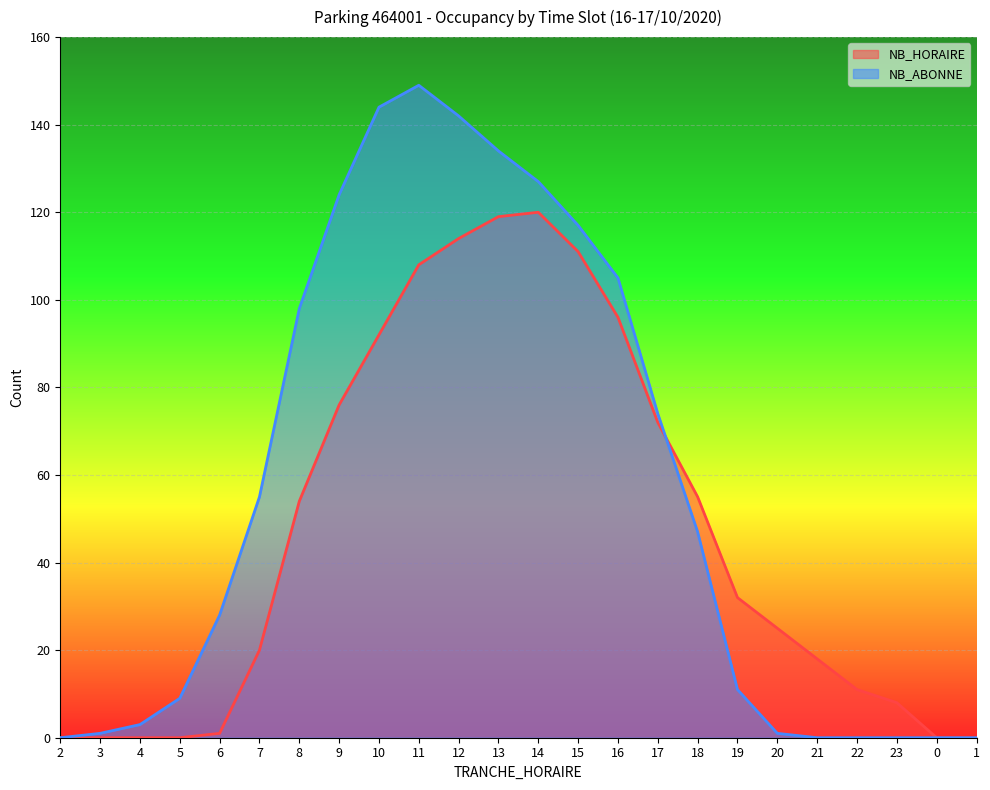

Rank the series by their maximum value, from lowest to highest.

NB_HORAIRE, NB_ABONNE